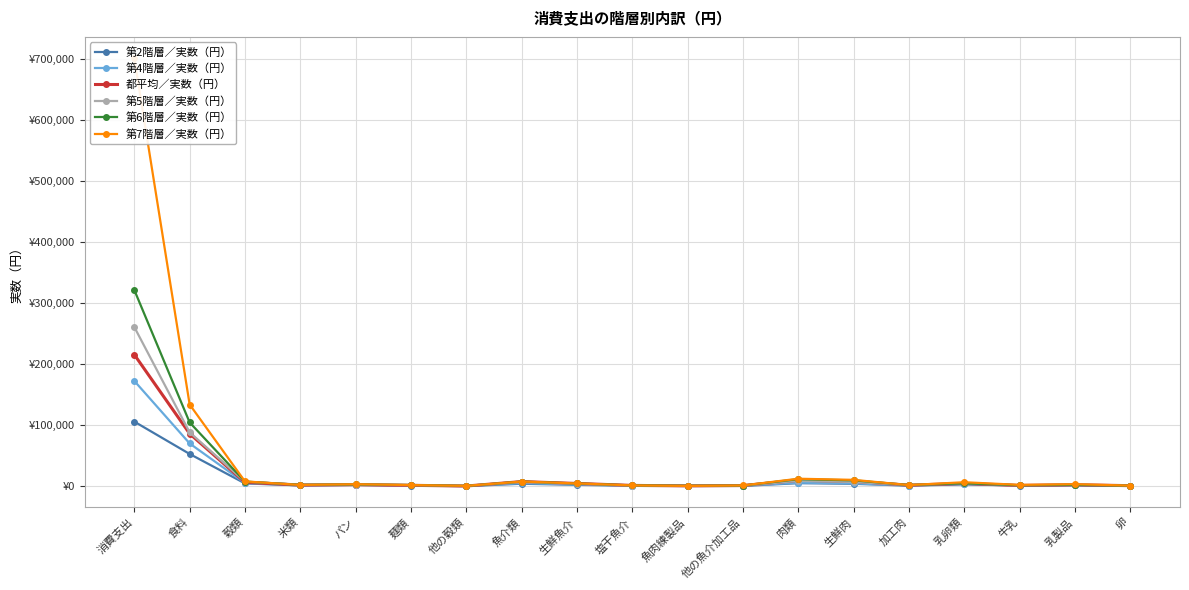

Which series ends up on top after the final intersection of 都平均／実数（円） and 第5階層／実数（円）?

都平均／実数（円）